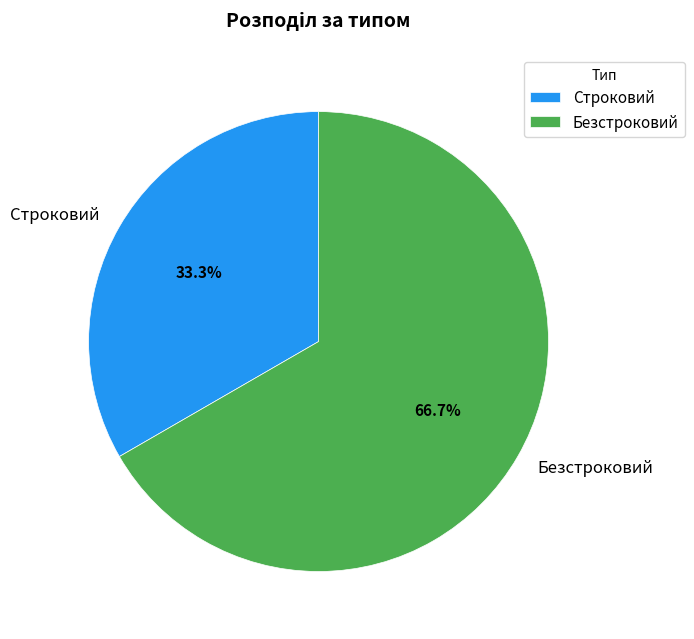

Rank the categories by value from lowest to highest.

Строковий, Безстроковий